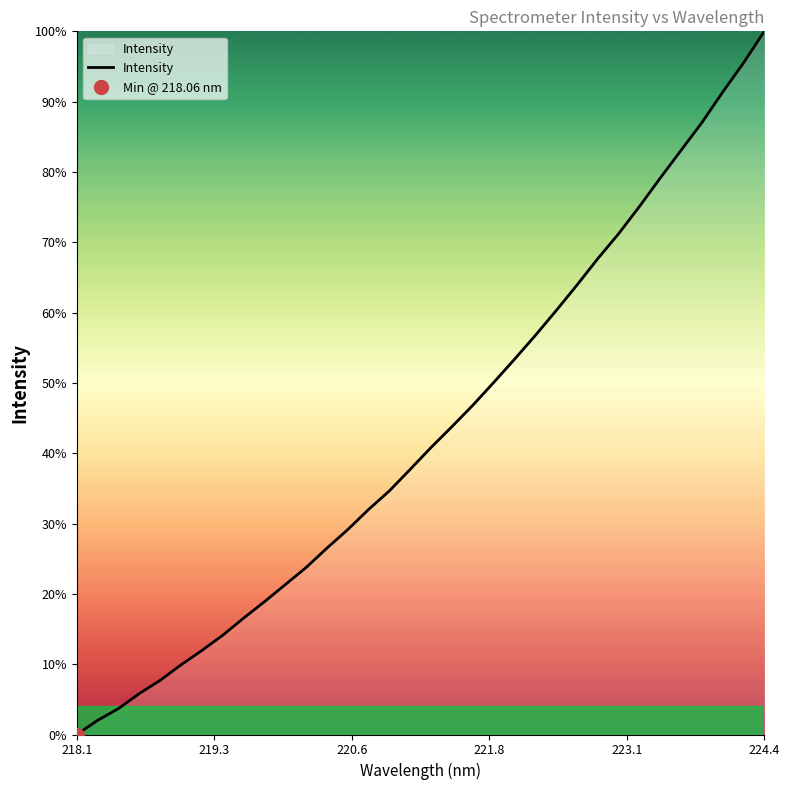

At which label does Intensity reach its peak?

224.4